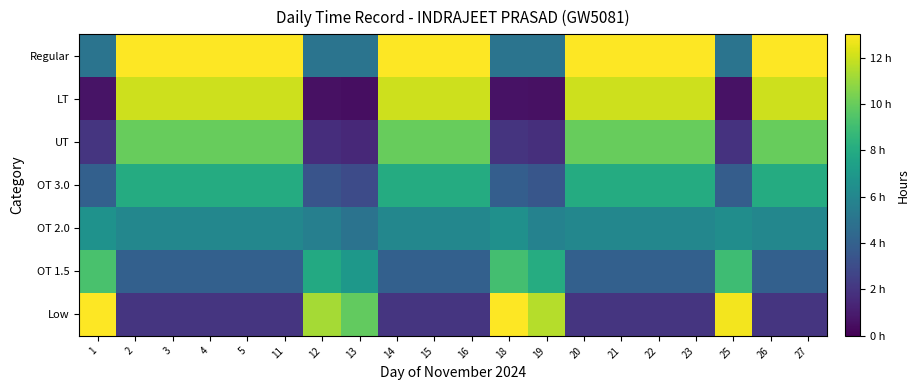

At how many categories does at least one series exceed 5?

20